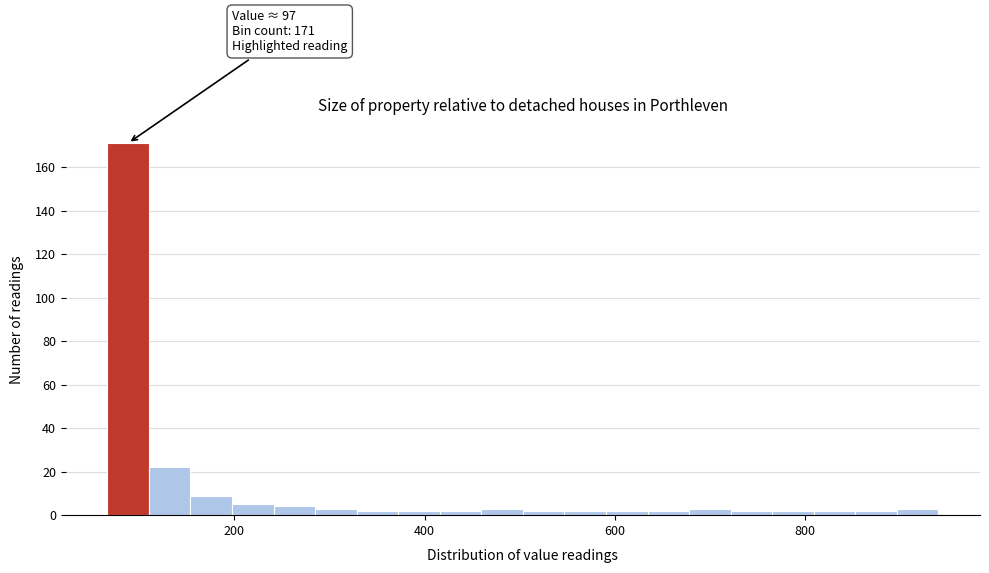

Read against the x-axis, roughly where is the centre of the tallest bar?

80